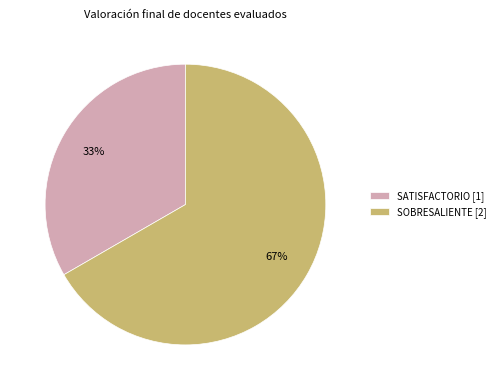

Which slice is the largest?

SOBRESALIENTE [2]